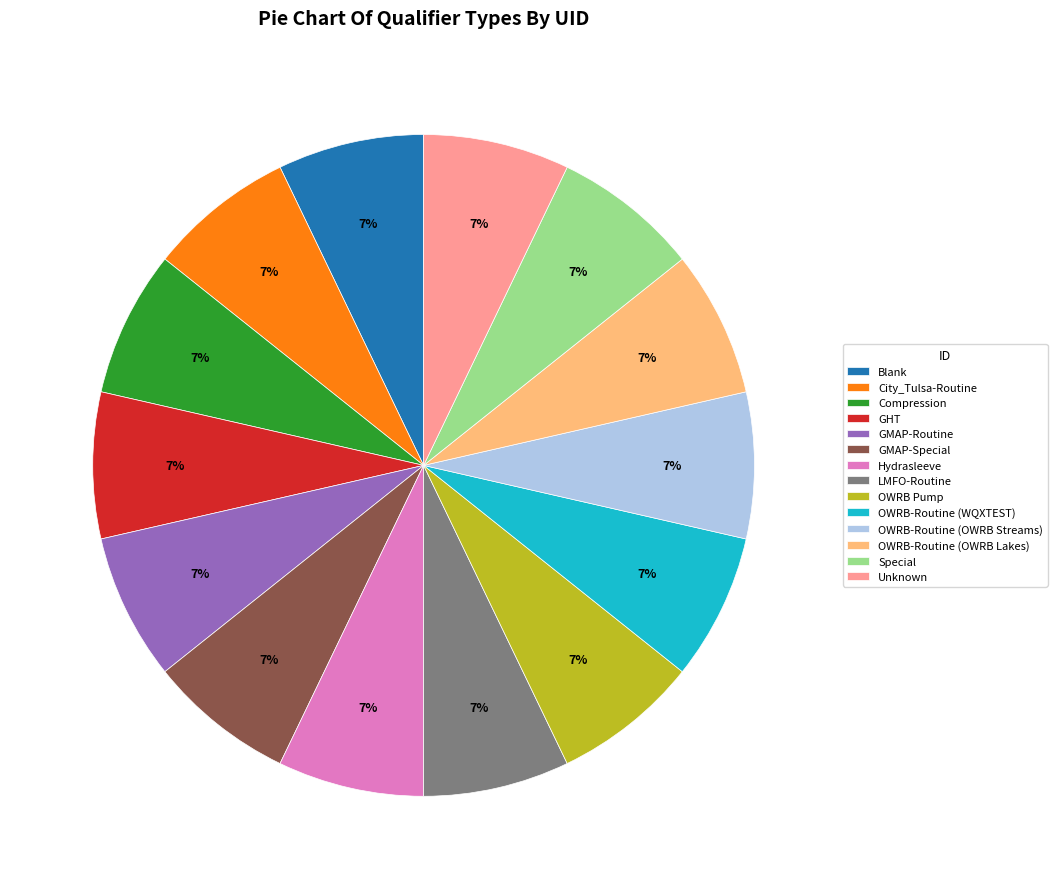

Is LMFO-Routine the majority of the pie?

No